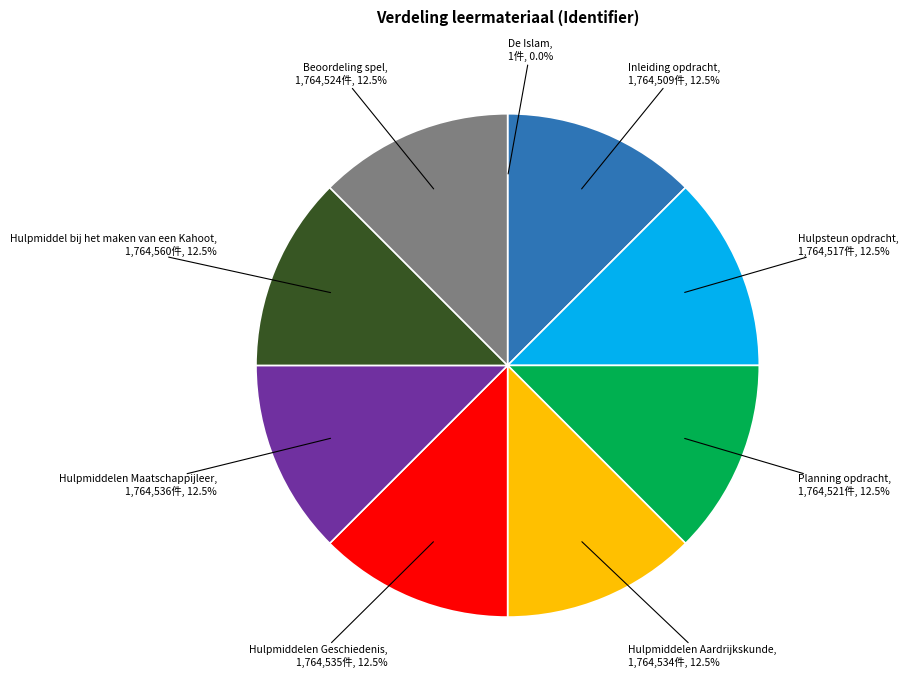

Is there a majority slice in this chart?

No